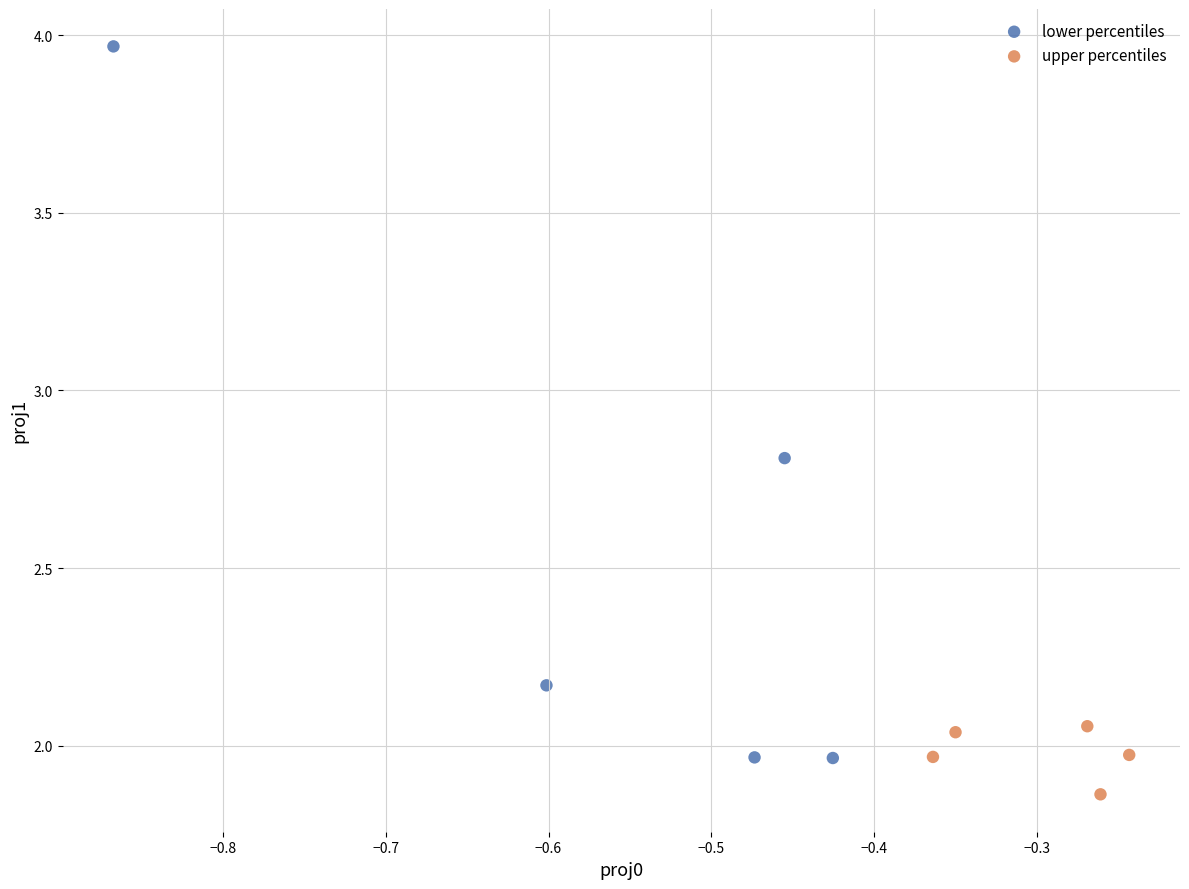

What are all the series names shown in the legend?

lower percentiles, upper percentiles